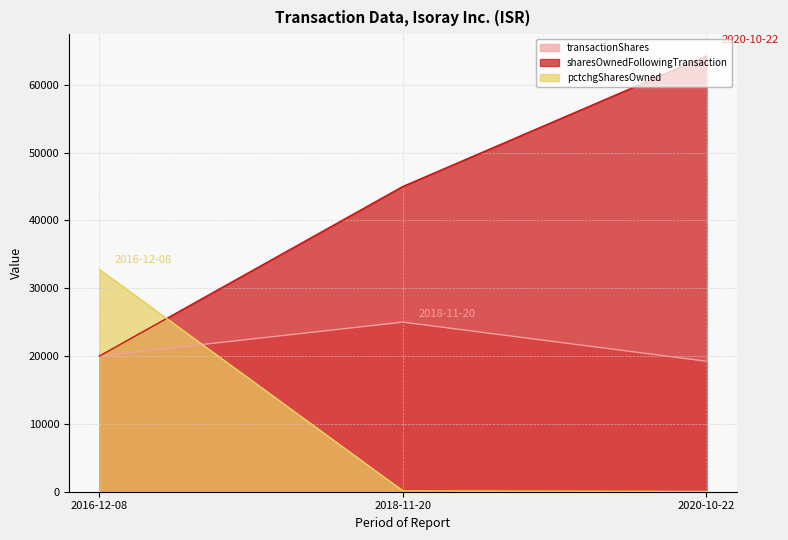

What is the total value across all series at 2020-10-22?

83503